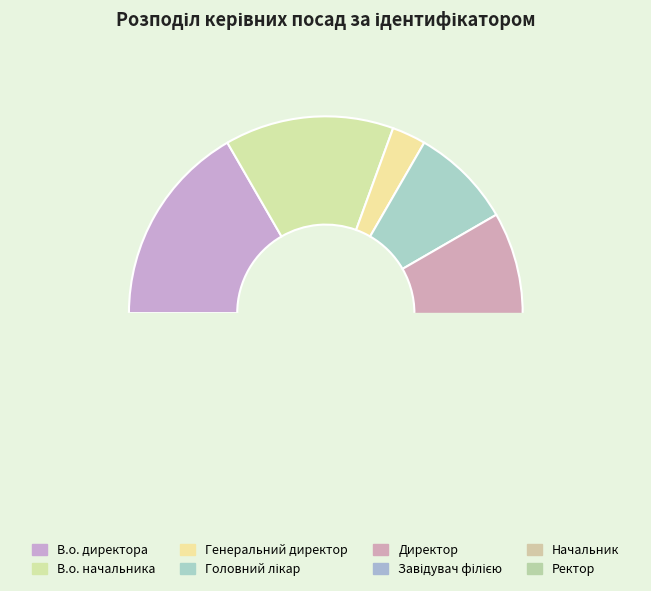

Count the number of slices in the pie.

8